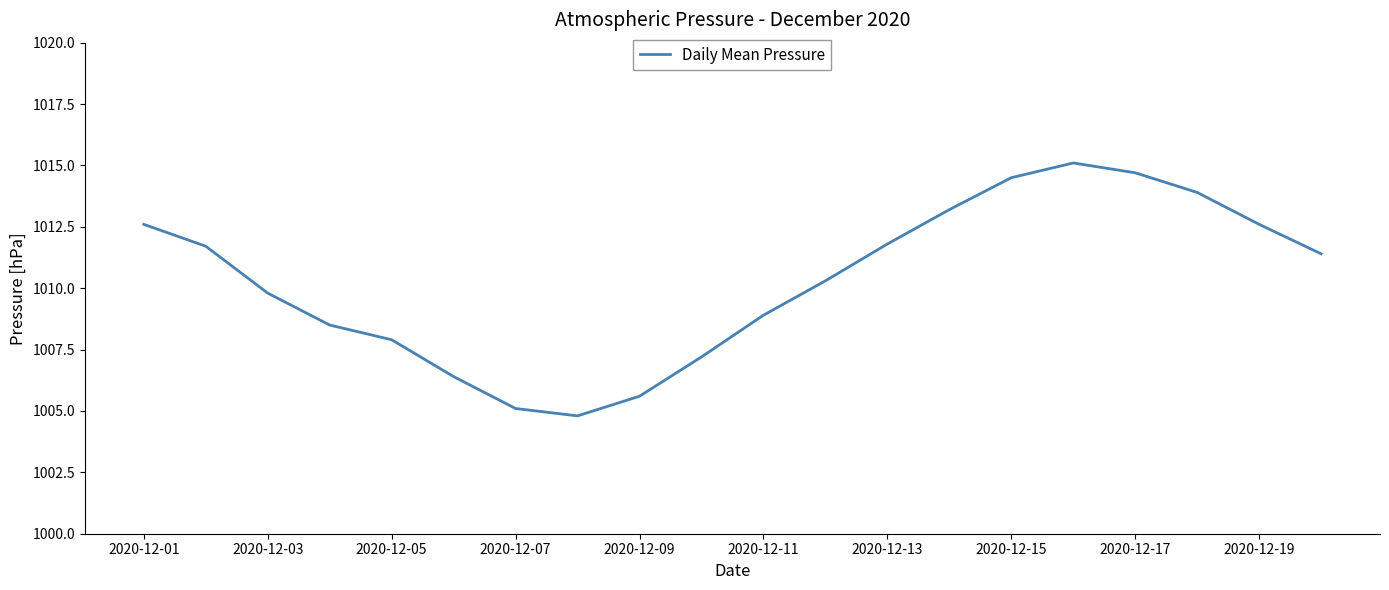

What is the minimum value shown in the chart?

1004.8